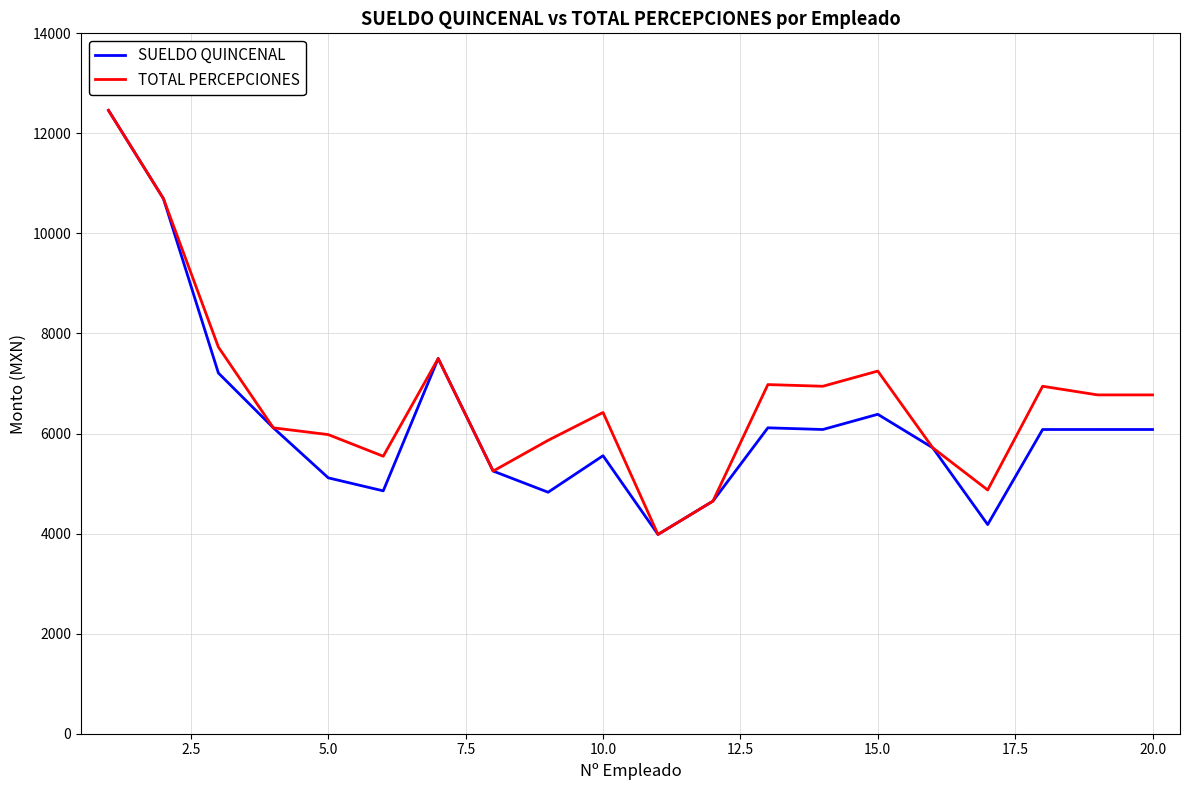

What is the difference between the second highest and second lowest values in the SUELDO QUINCENAL series?

6514.3